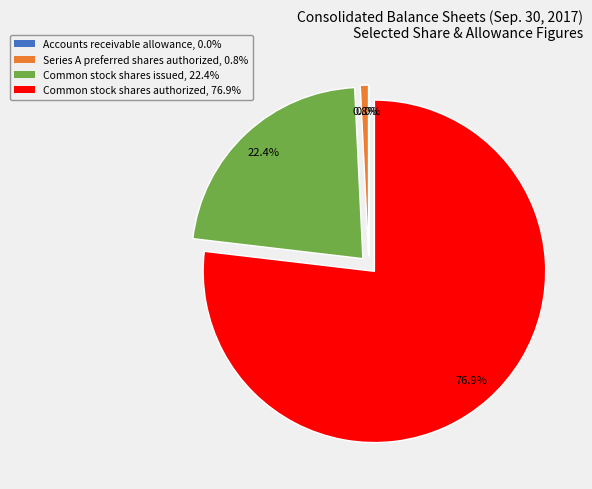

To the nearest percent, what is the difference between the largest and smallest slice percentages?

77%